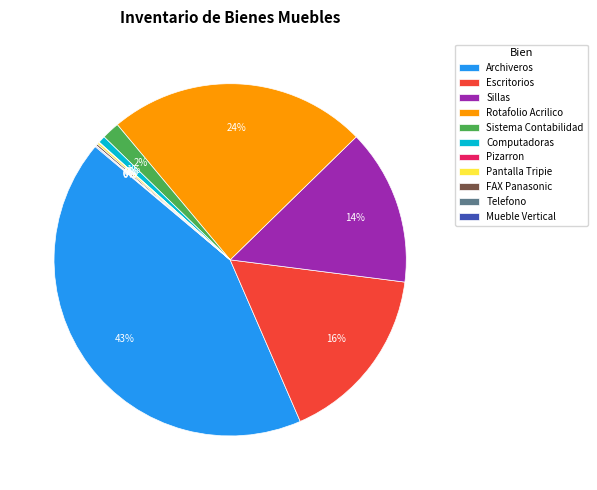

The Archiveros slice represents 50% of the pie. True or false?

False